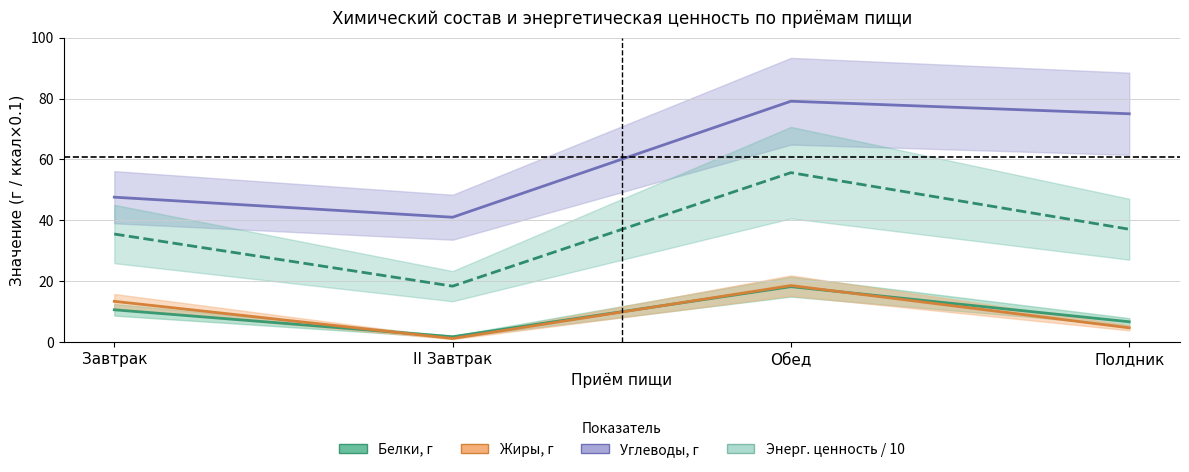

Does the chart have visible grid lines?

Yes